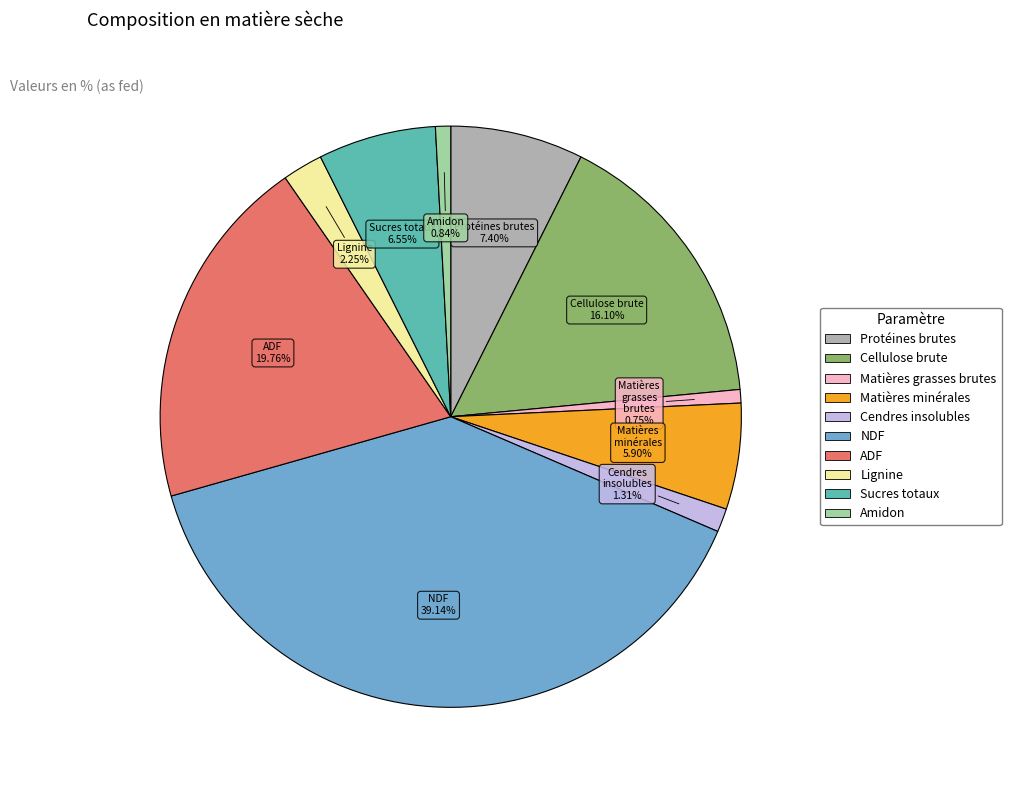

How many segments does this pie chart have?

10